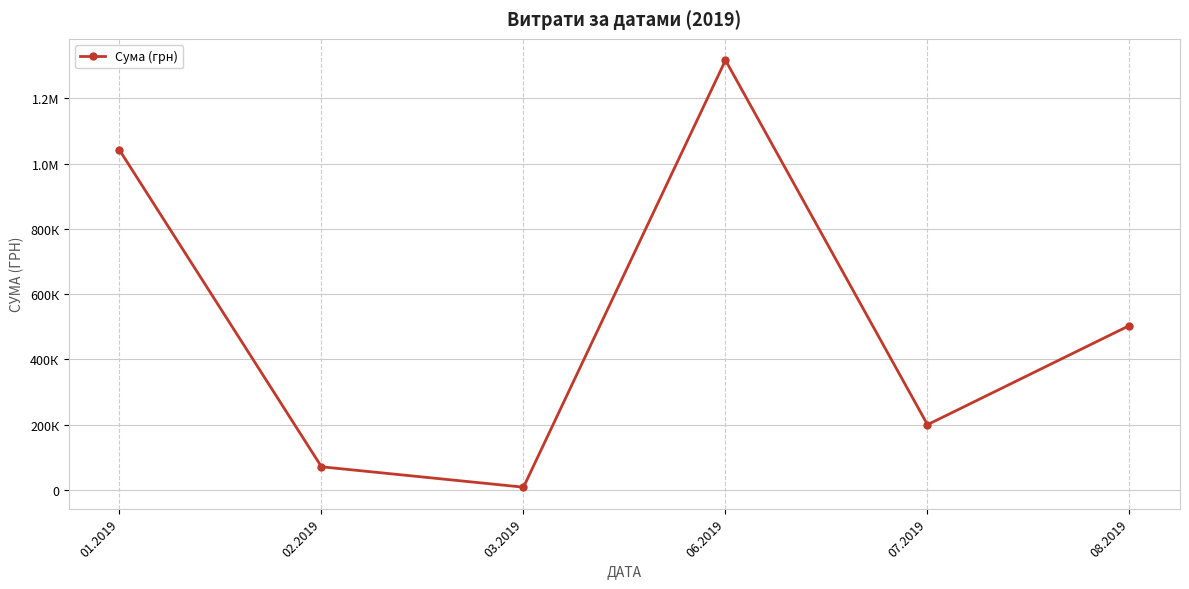

Is this an area chart (filled region under the line)?

No